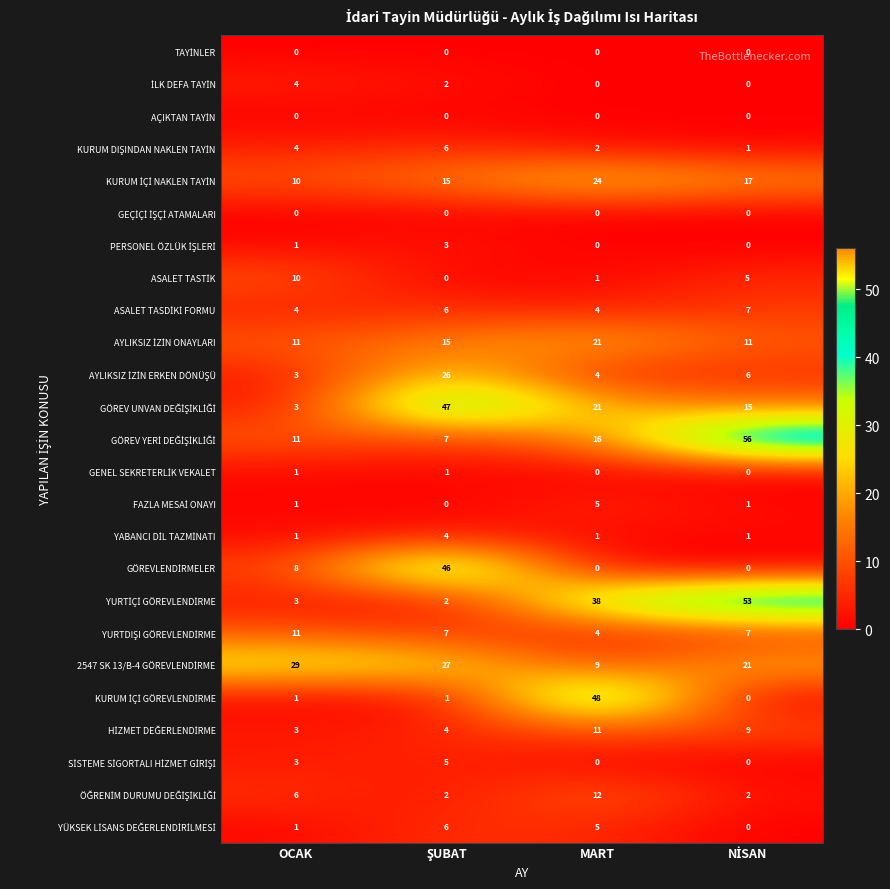

At how many categories does at least one series exceed 42?

3